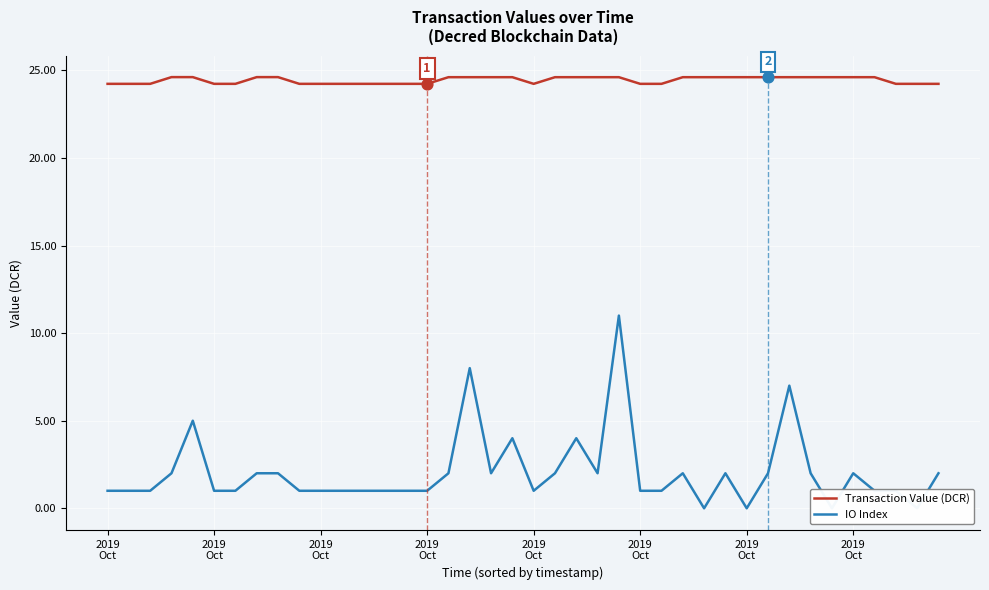

What are all the series names shown in the legend?

Transaction Value (DCR), IO Index